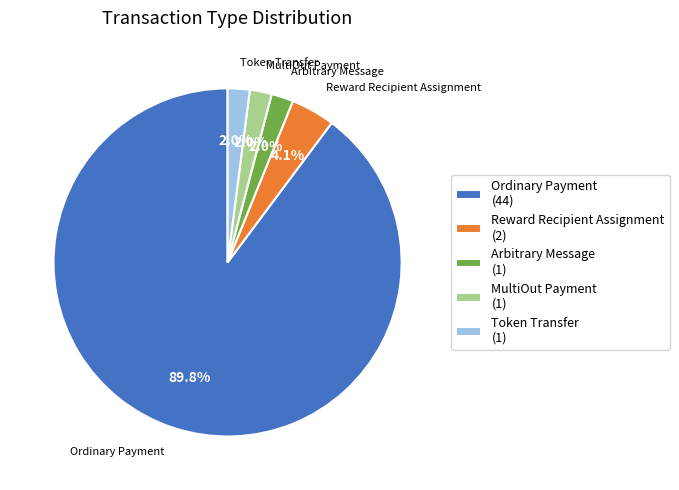

To the nearest percent, what is the difference between the Token Transfer and Reward Recipient Assignment slice percentages?

2%